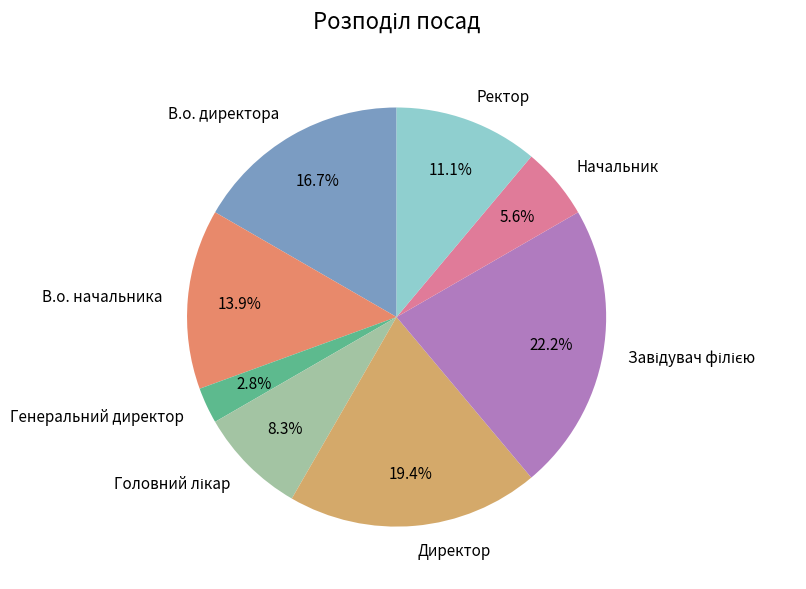

Which category has the smallest portion of the pie?

Генеральний директор